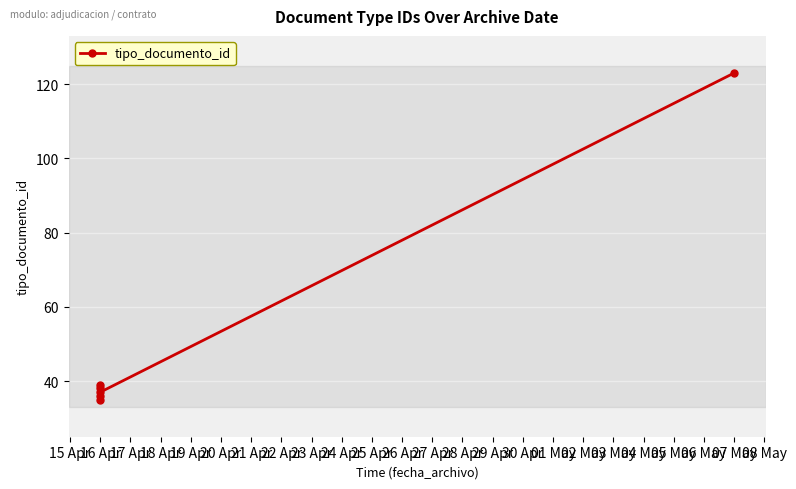

What is the average value?

51